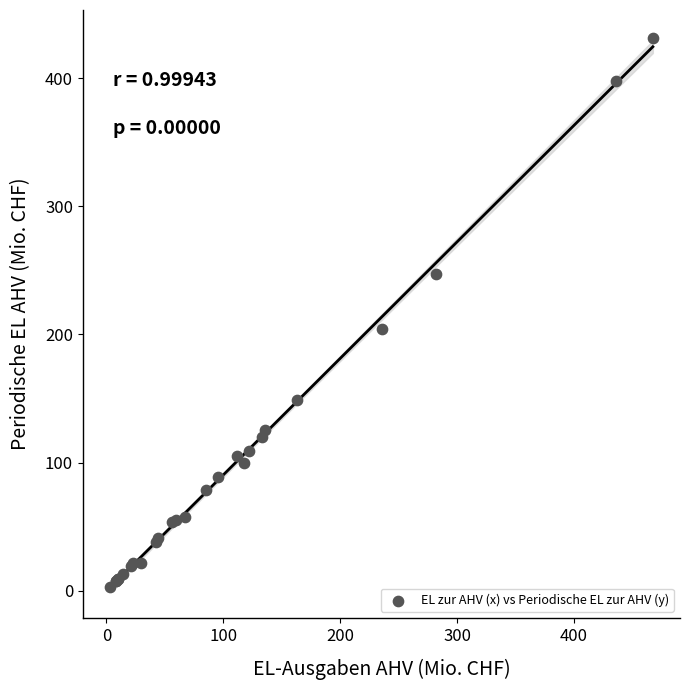

What Y value in the scatter plot is closest to 217?

204.1